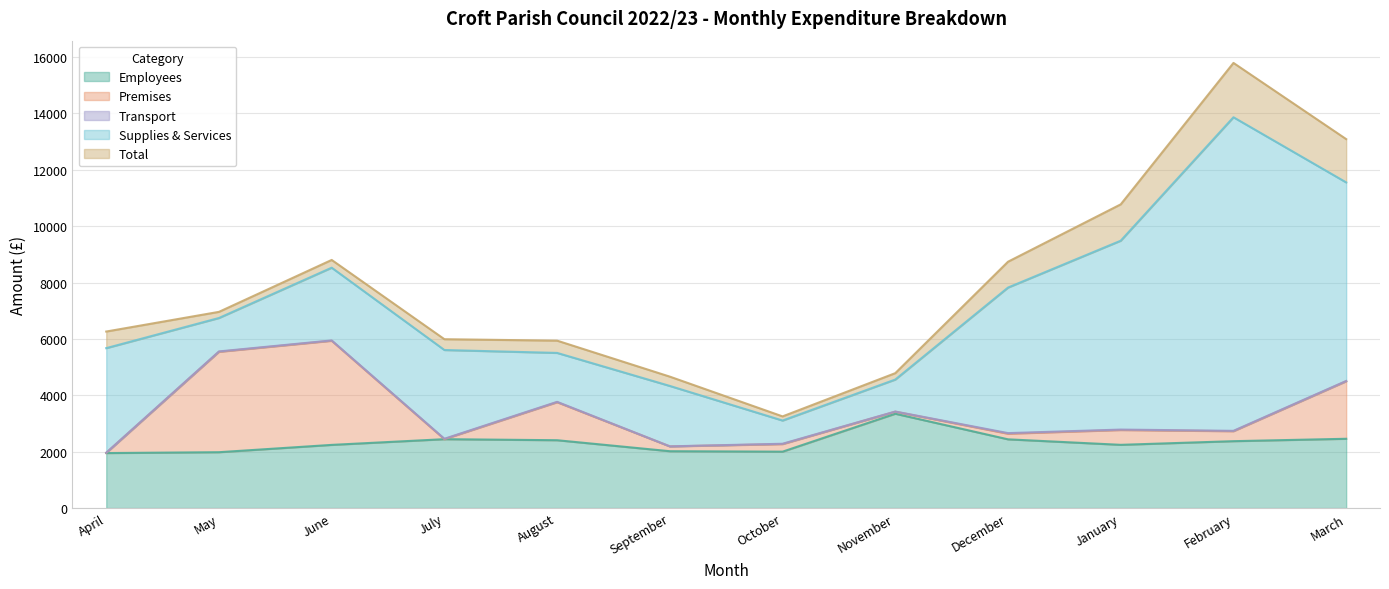

True or false: Premises and Supplies & Services intersect in this chart.

True